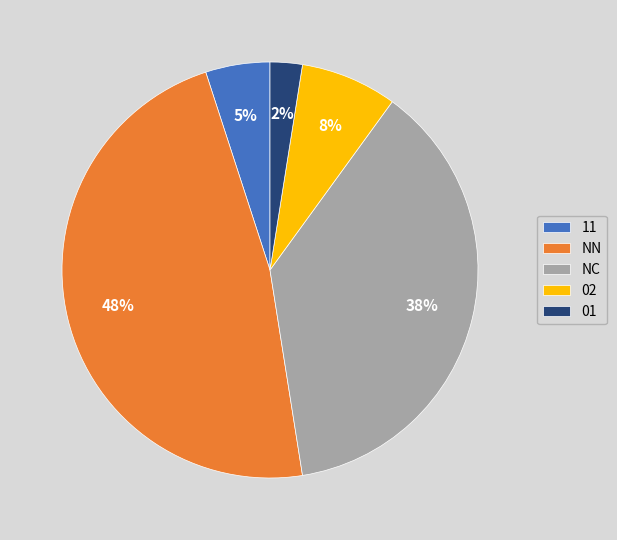

To the nearest percent, what is the average slice percentage?

20%